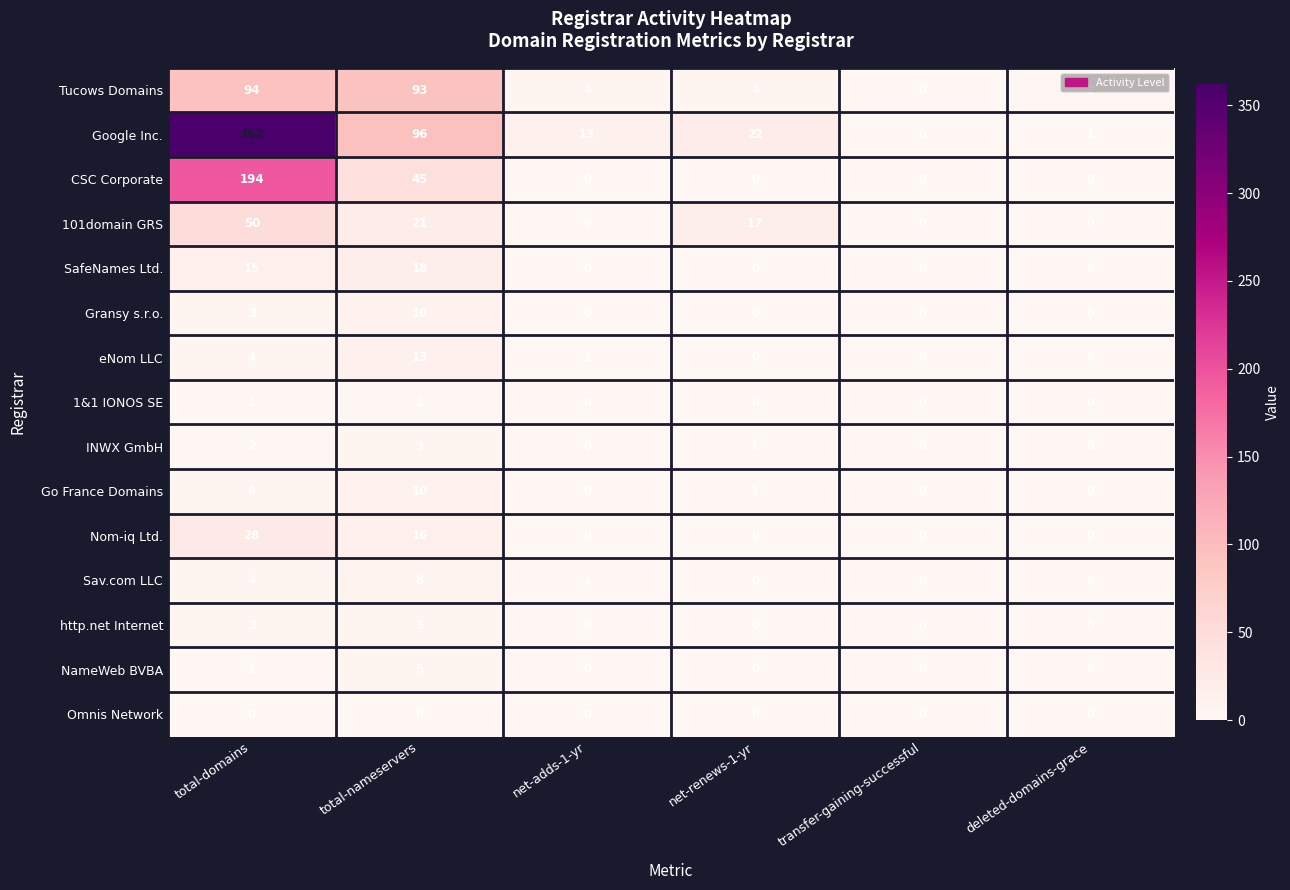

At which category is the sum across all series the highest?

total-domains